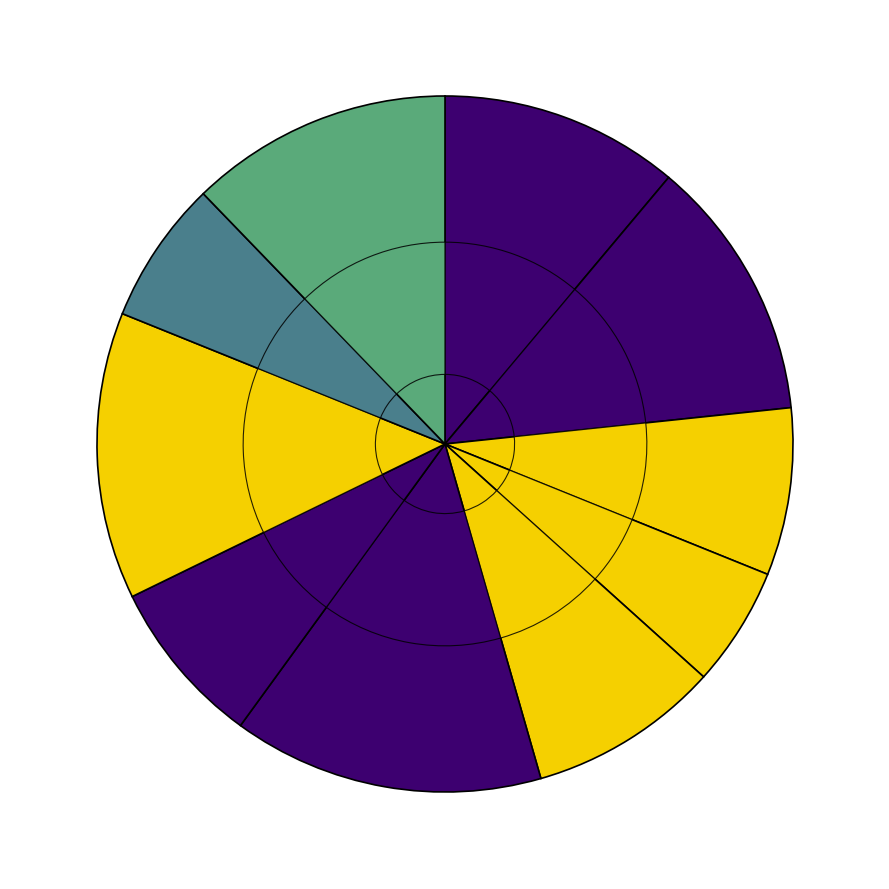

How many slices are in this pie chart?

10